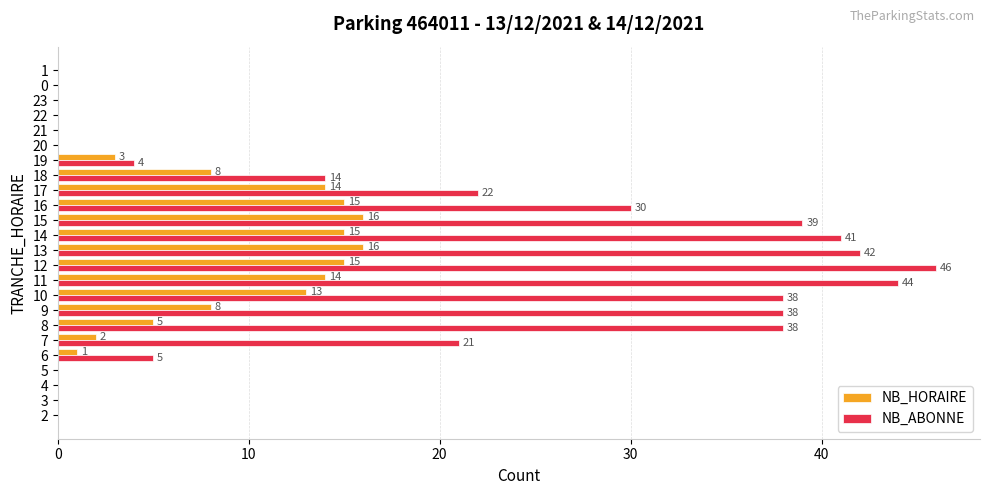

At which category is the sum across all series the highest?

12